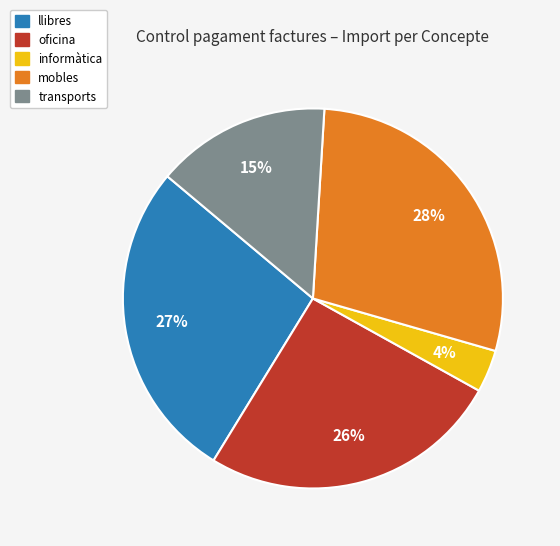

To the nearest percent, what is the average slice percentage?

20%